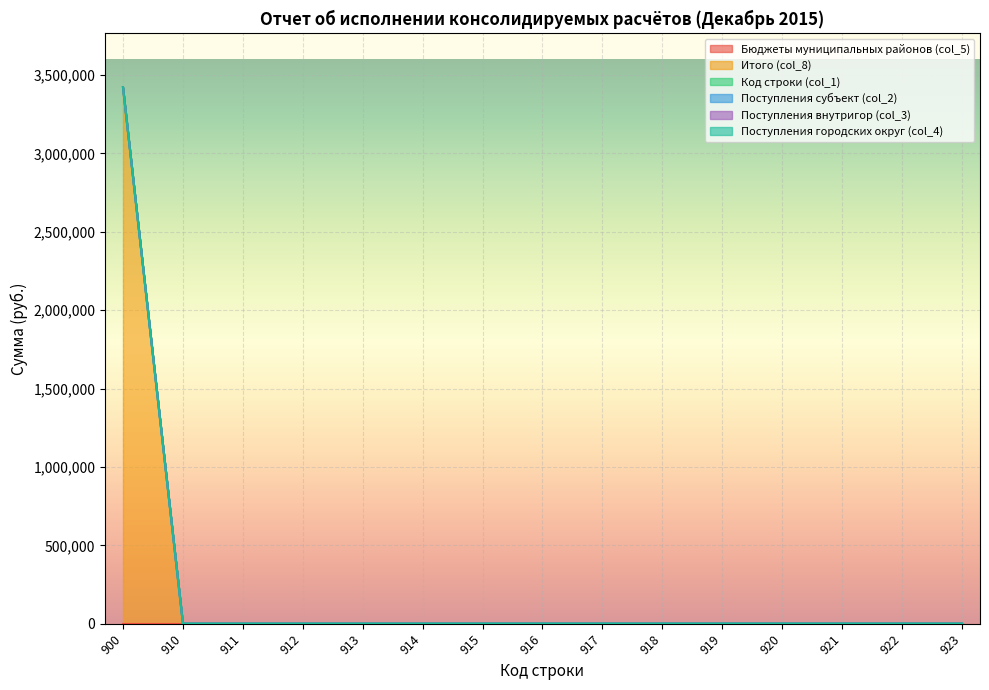

At which category is the sum across all series the highest?

900